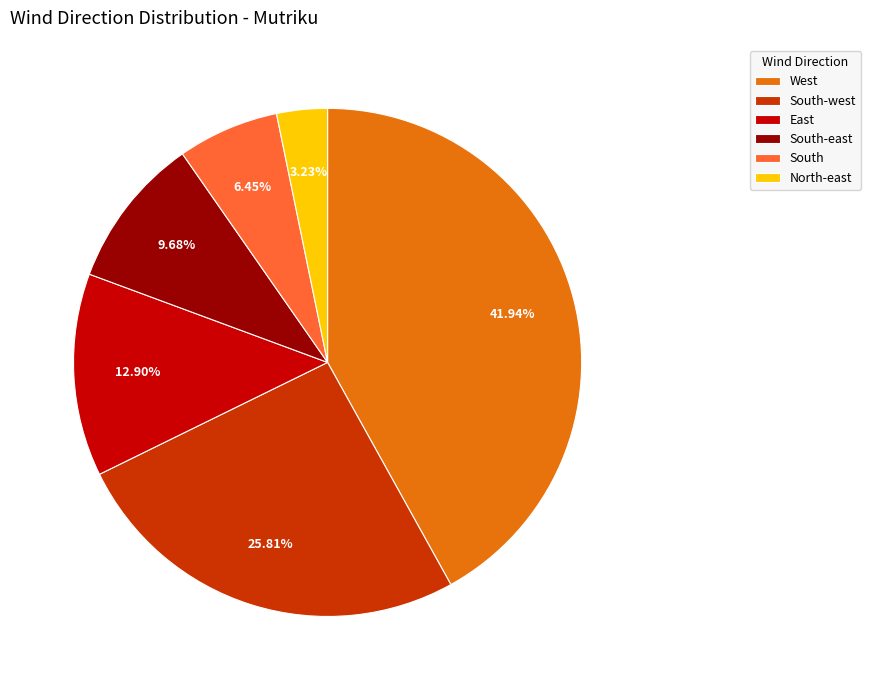

True or false: South accounts for 19% of the total.

False